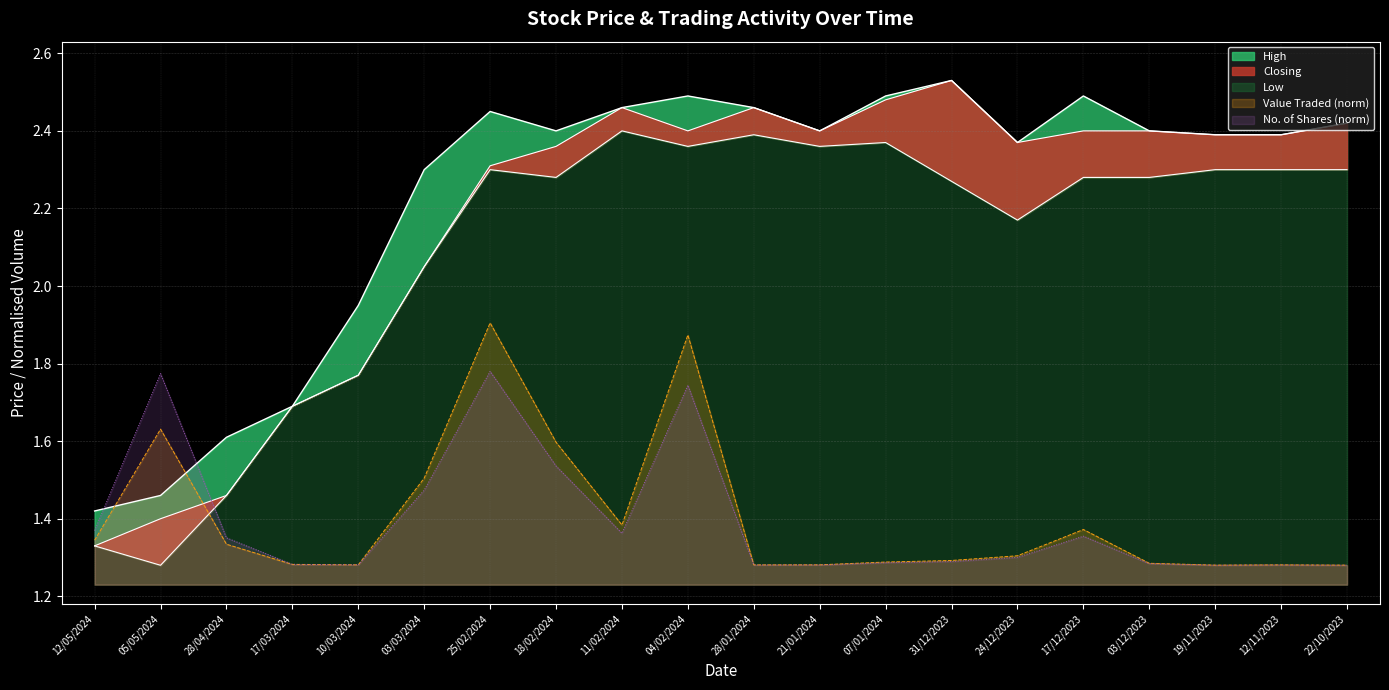

How many values in the High series exceed 2?

15